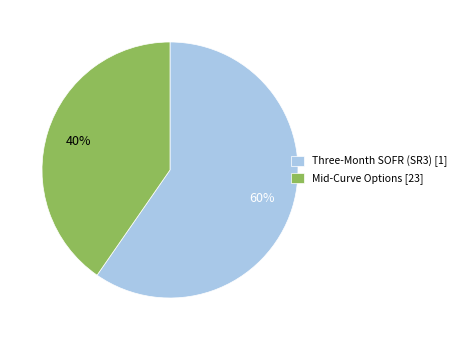

Rank the categories by value from lowest to highest.

Mid-Curve Options [23], Three-Month SOFR (SR3) [1]